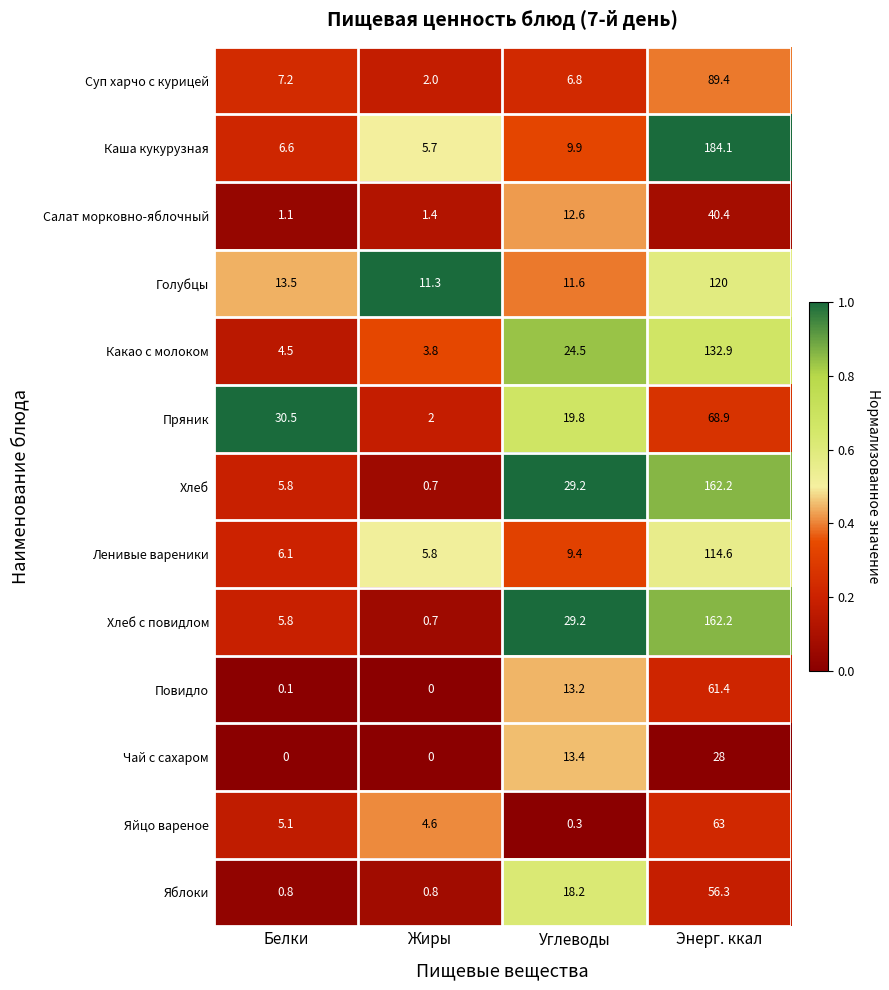

What is the spread (max minus min) of values at Углеводы?

28.9